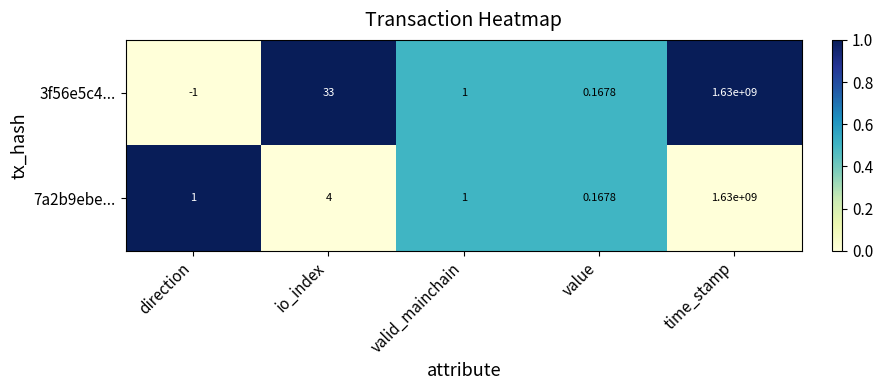

Rank the categories by 3f56e5c4... value from highest to lowest.

time_stamp, io_index, valid_mainchain, value, direction